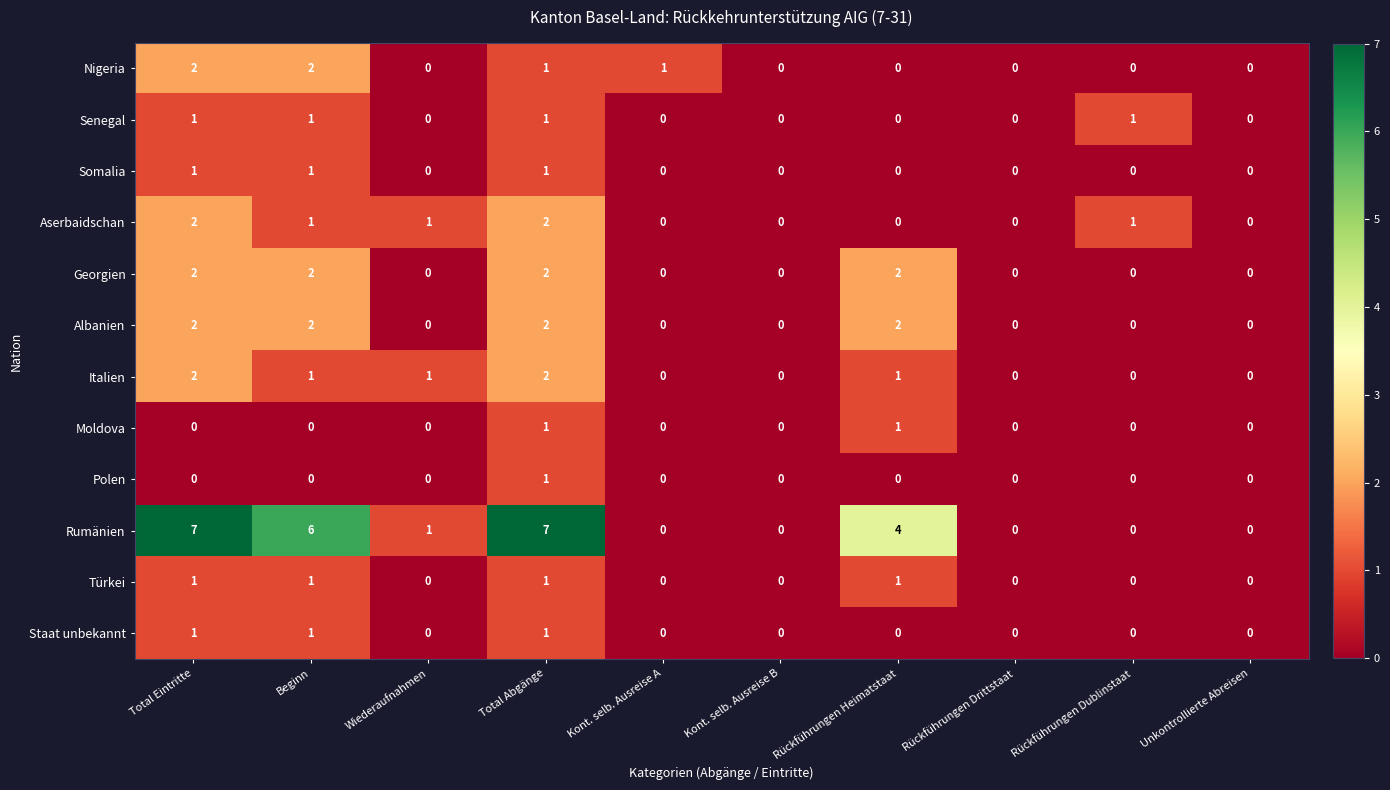

What is the maximum value shown in the chart?

7